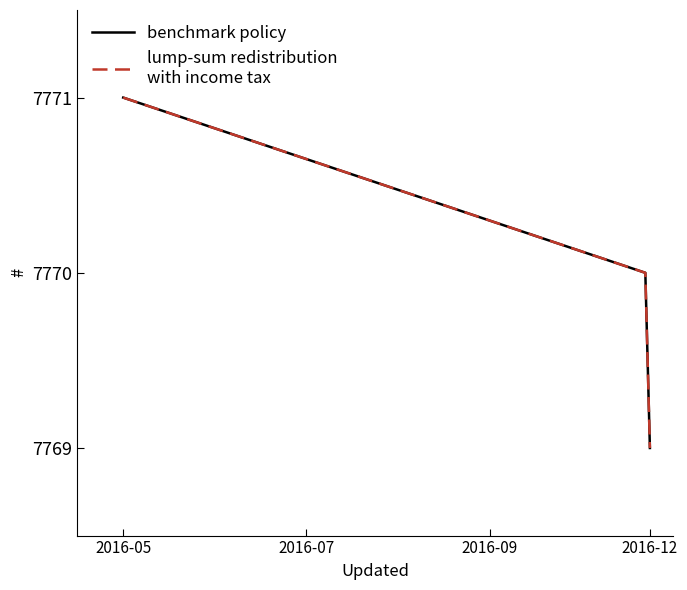

Does the chart display data point markers on the line(s)?

No